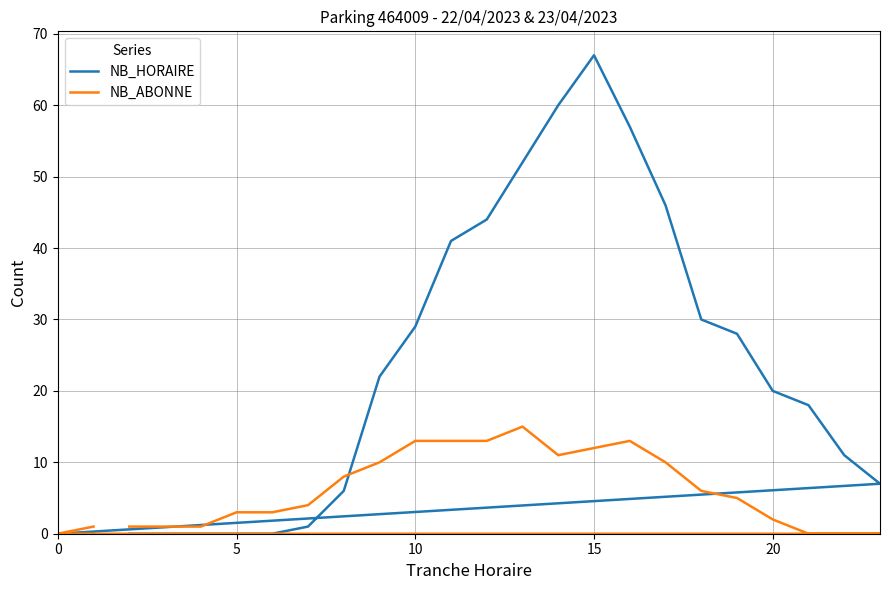

In NB_ABONNE, how many points are higher than both neighbors (excluding endpoints)?

2